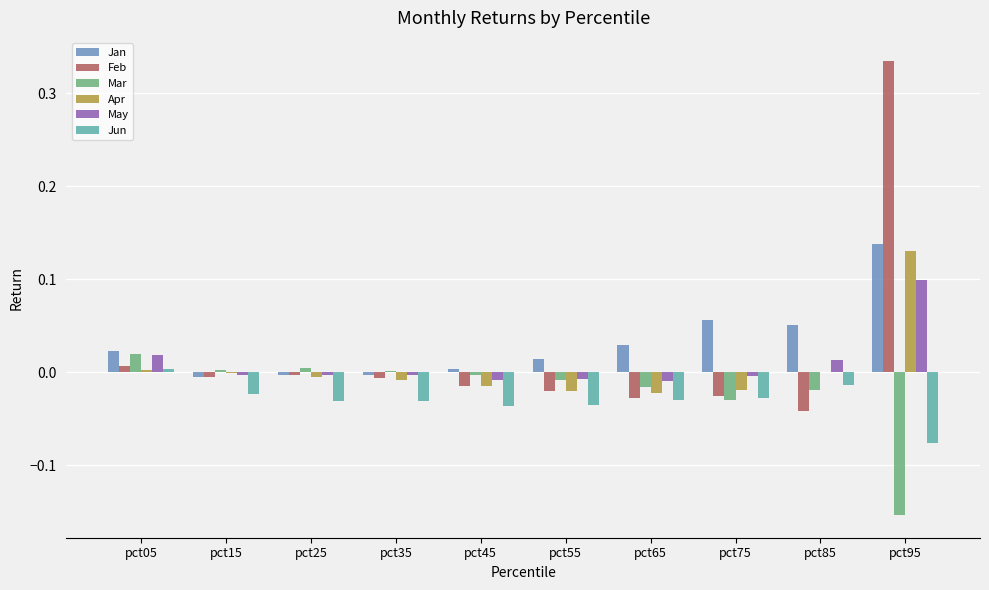

Is the value of Mar at pct05 greater than the value of Feb at pct95?

No